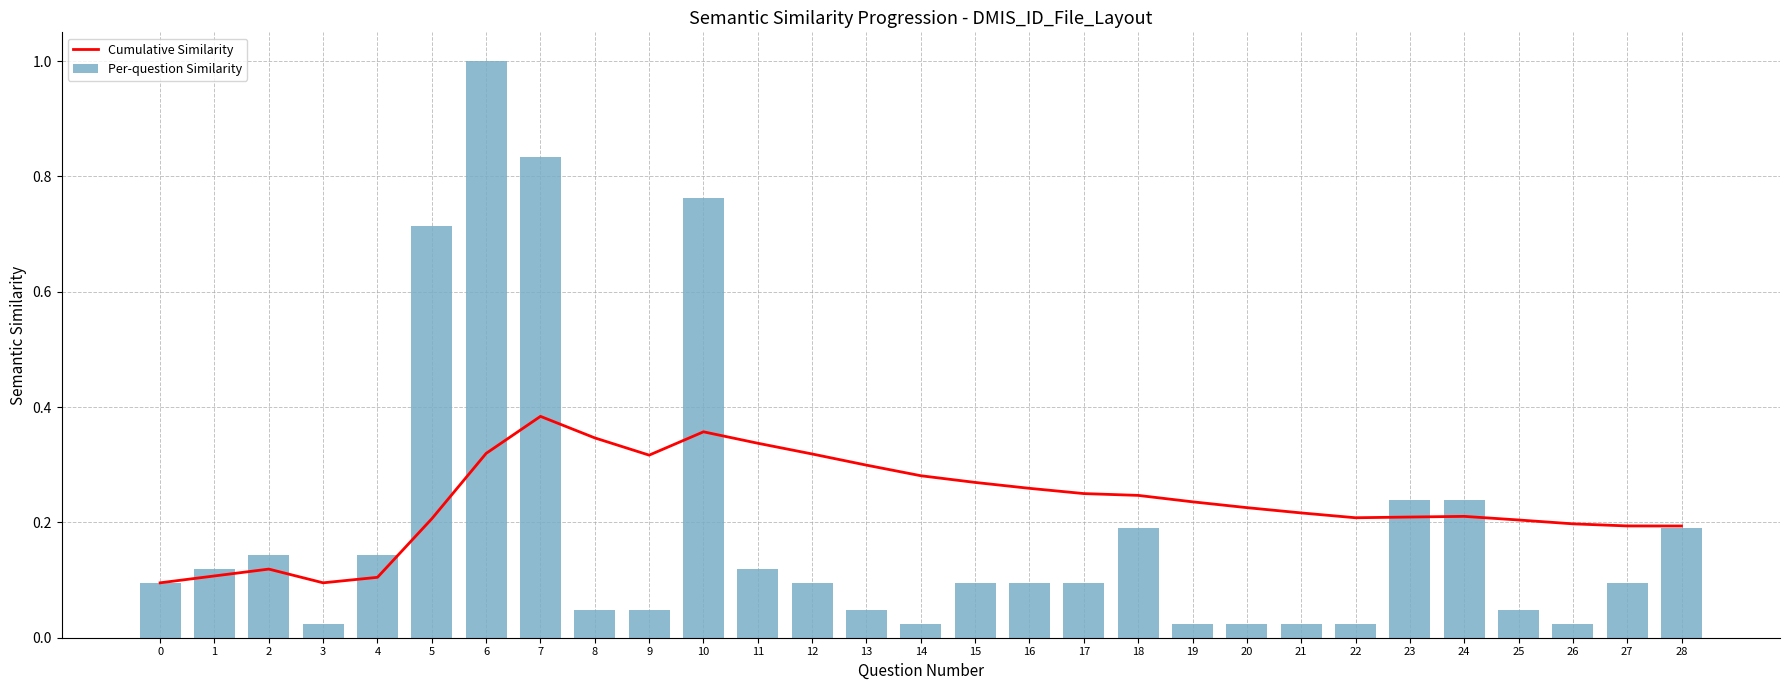

What is the spread (max minus min) of values at 22?

0.2